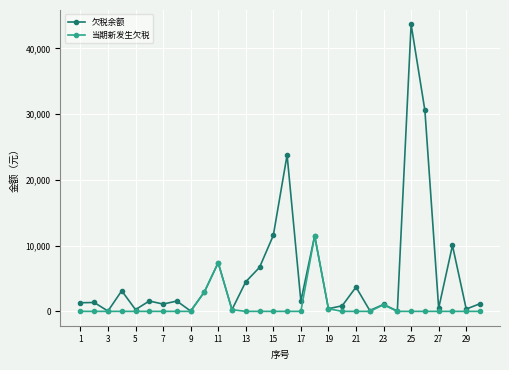

Which series has the largest range (max minus min)?

欠税余额